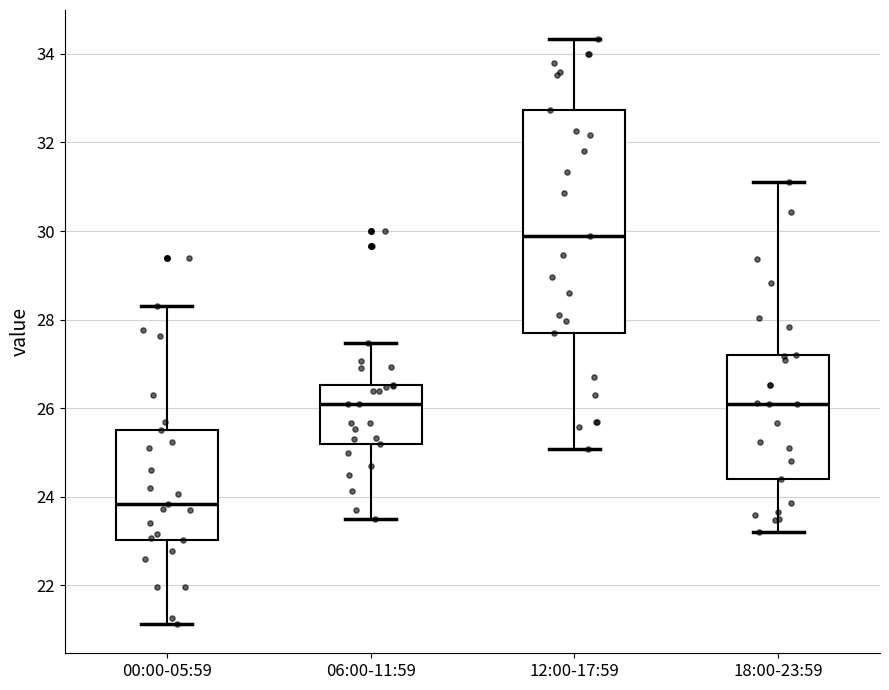

Where does the median line of the box for 00:00-05:59 sit on the y-axis? The values are not printed on the chart, so give them approximately, as read against the axis.

23.8